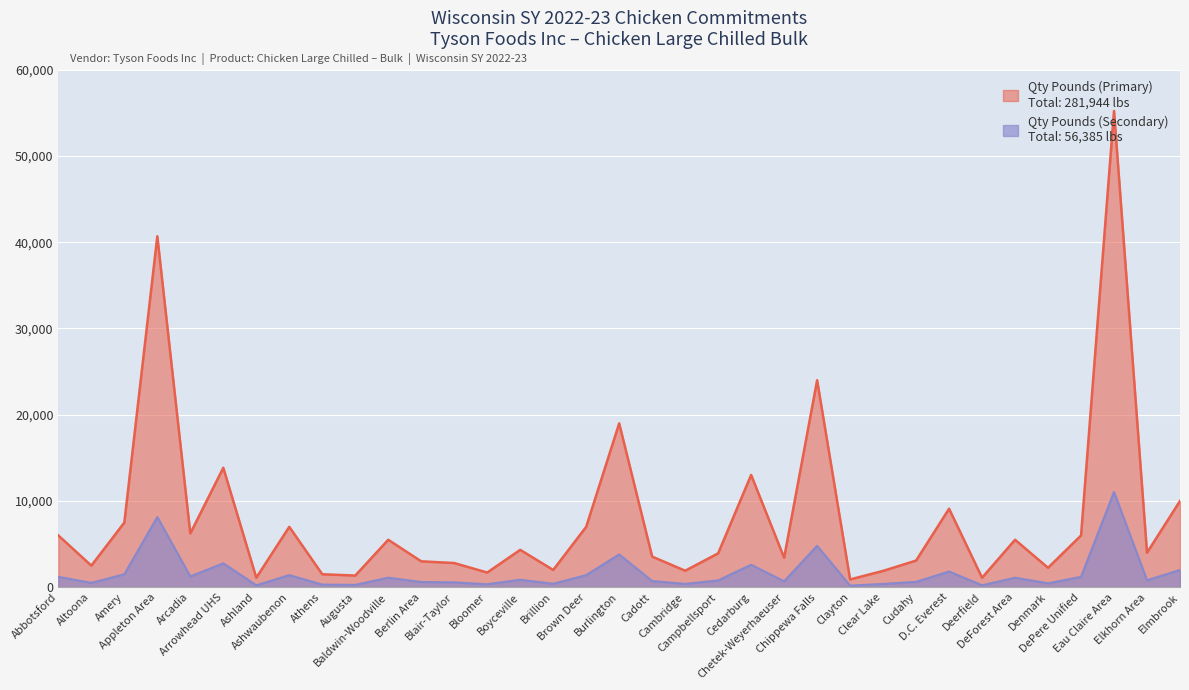

Reading left to right, what are all the values shown in this chart?

Qty Pounds (Primary): Abbotsford=6000	Altoona=2500	Amery=7500	Appleton Area=40694	Arcadia=6240	Arrowhead UHS=13848	Ashland=1100	Ashwaubenon=7000	Athens=1500	Augusta=1350	Baldwin-Woodville=5500	Berlin Area=3000	Blair-Taylor=2800	Bloomer=1700	Boyceville=4330	Brillion=2000	Brown Deer=7000	Burlington=19000	Cadott=3550	Cambridge=1910	Campbellsport=3926	Cedarburg=13017	Chetek-Weyerhaeuser=3417	Chippewa Falls=24000	Clayton=900	Clear Lake=1892	Cudahy=3088	D.C. Everest=9100	Deerfield=1100	DeForest Area=5500	Denmark=2252	DePere Unified=6000	Eau Claire Area=55230	Elkhorn Area=4000	Elmbrook=10000
Qty Pounds (Secondary): Abbotsford=1200	Altoona=500	Amery=1500	Appleton Area=8138	Arcadia=1248	Arrowhead UHS=2769	Ashland=220	Ashwaubenon=1400	Athens=300	Augusta=270	Baldwin-Woodville=1100	Berlin Area=600	Blair-Taylor=560	Bloomer=340	Boyceville=866	Brillion=400	Brown Deer=1400	Burlington=3800	Cadott=710	Cambridge=382	Campbellsport=785	Cedarburg=2603	Chetek-Weyerhaeuser=683	Chippewa Falls=4800	Clayton=180	Clear Lake=378	Cudahy=617	D.C. Everest=1820	Deerfield=220	DeForest Area=1100	Denmark=450	DePere Unified=1200	Eau Claire Area=11046	Elkhorn Area=800	Elmbrook=2000